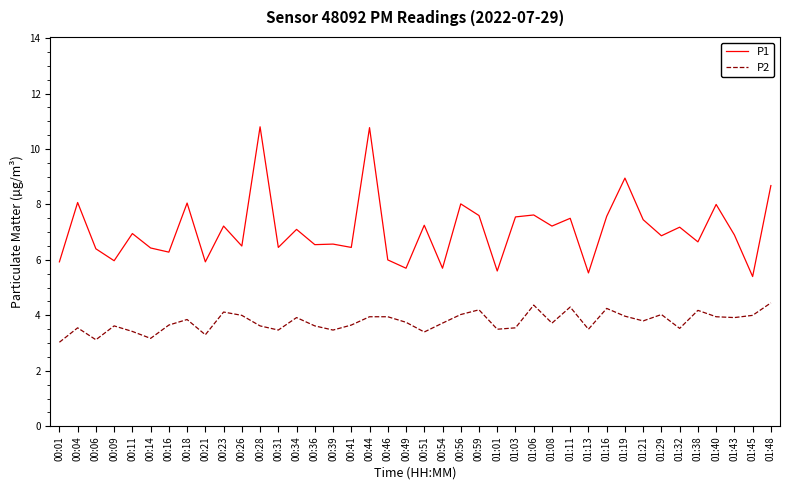

The value of P2 at 01:48 is 4.5. True or false?

True